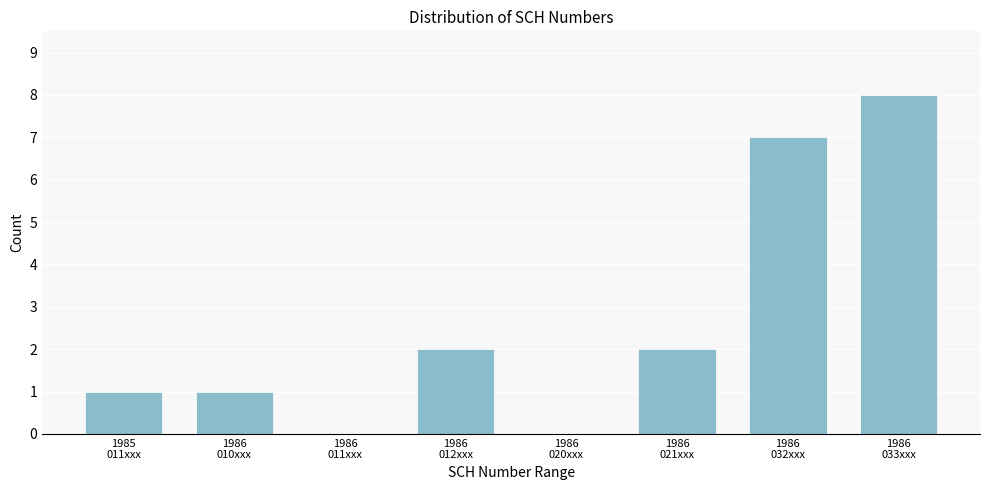

What is the maximum value shown in the chart?

8